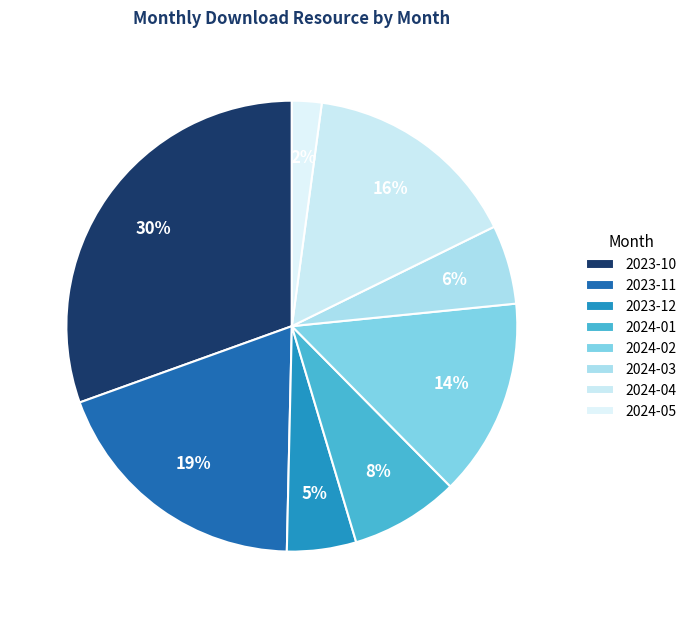

To the nearest percent, what percentage of the pie is 2023-12?

5%